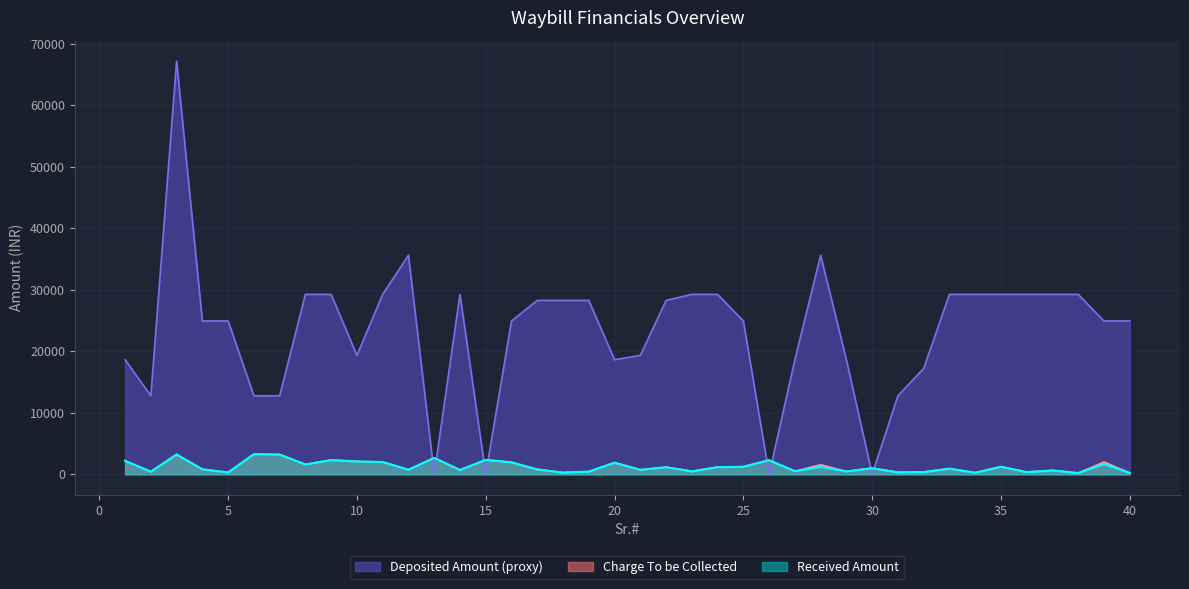

Between 21 and 33, which is larger?

33